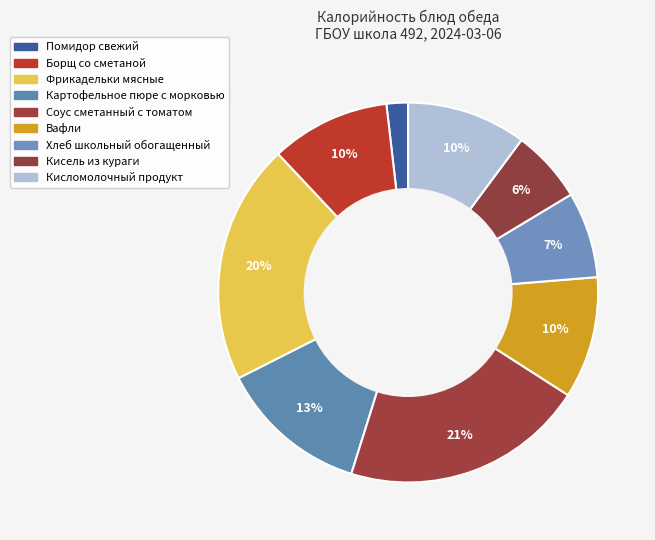

How many slices are in this pie chart?

9